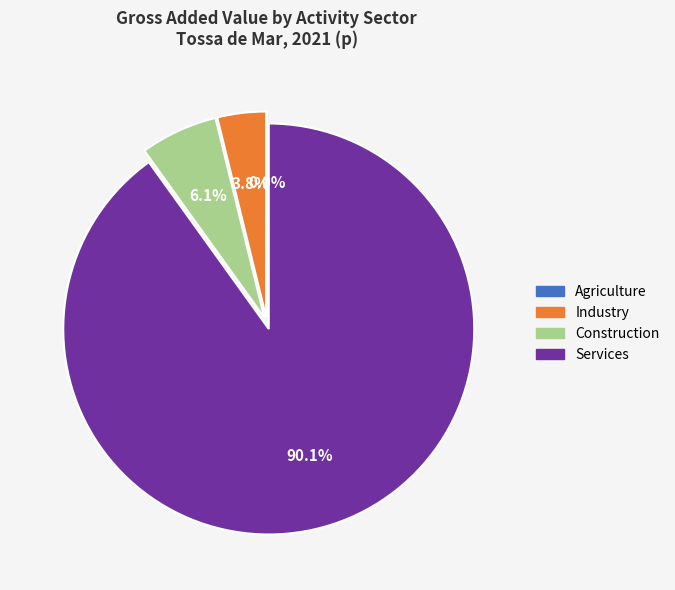

What portion of the pie excludes Construction?

93.9%